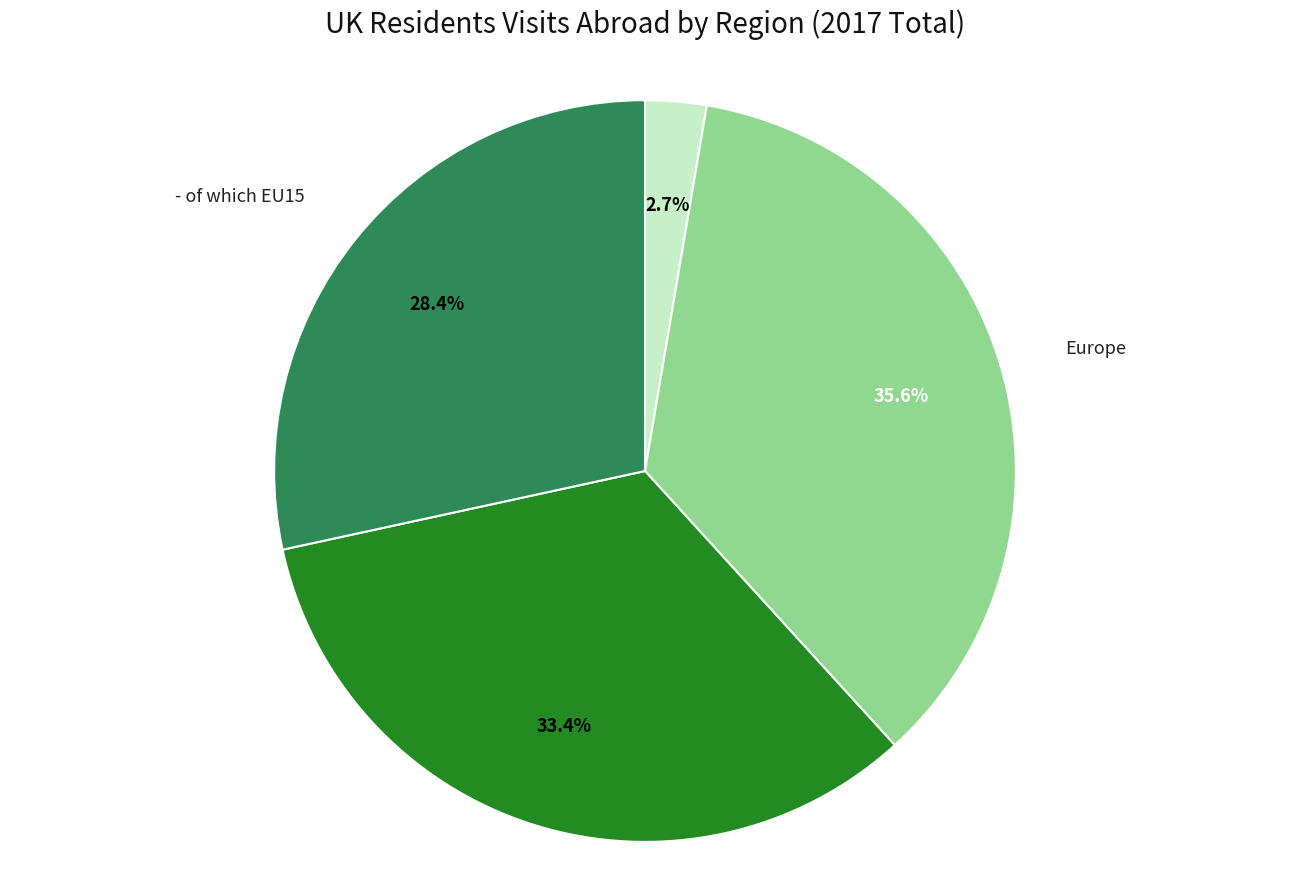

How many slices are in this pie chart?

4